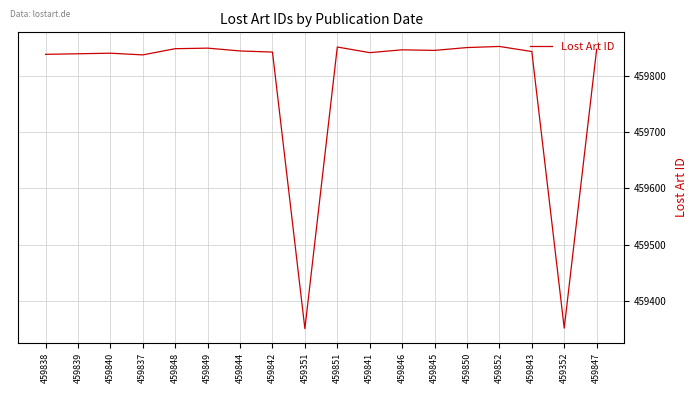

What position from the left is 459852?

15